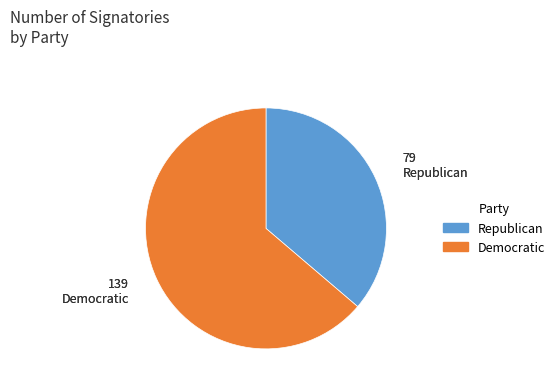

Between Democratic and Republican, which is larger?

Democratic